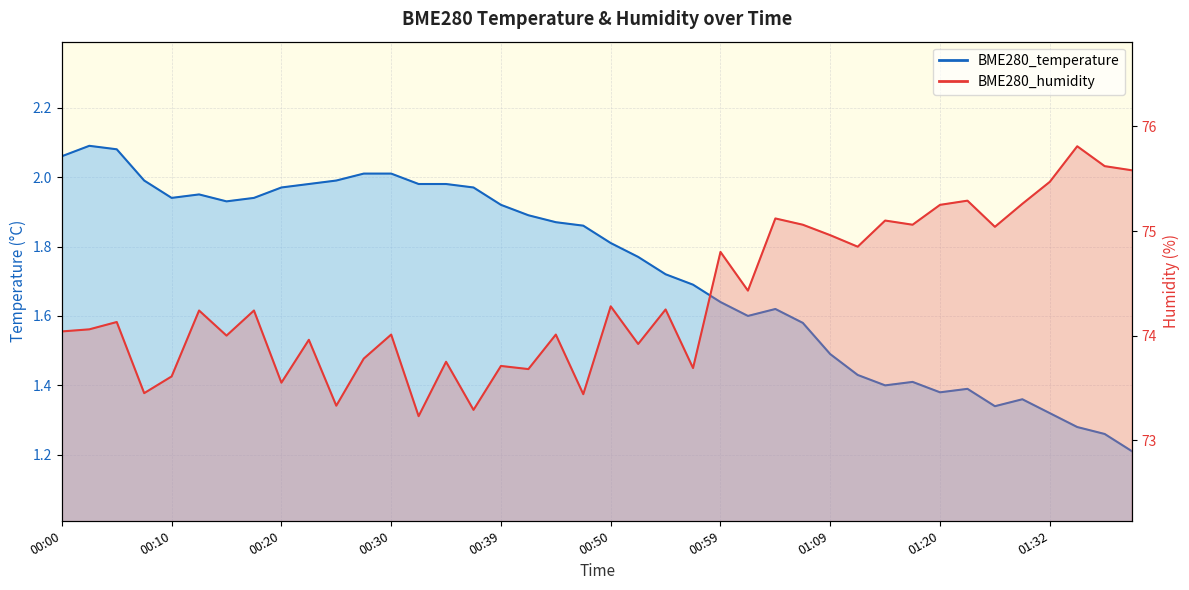

Rank the series by their maximum value, from lowest to highest.

BME280_temperature, BME280_humidity